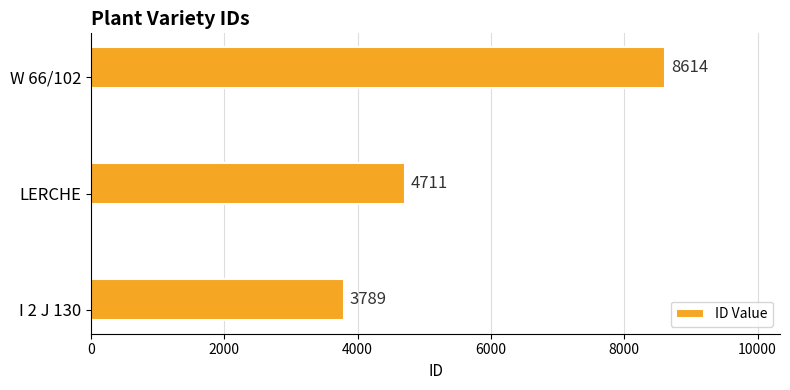

Where is the data nearest to the value 6201?

LERCHE